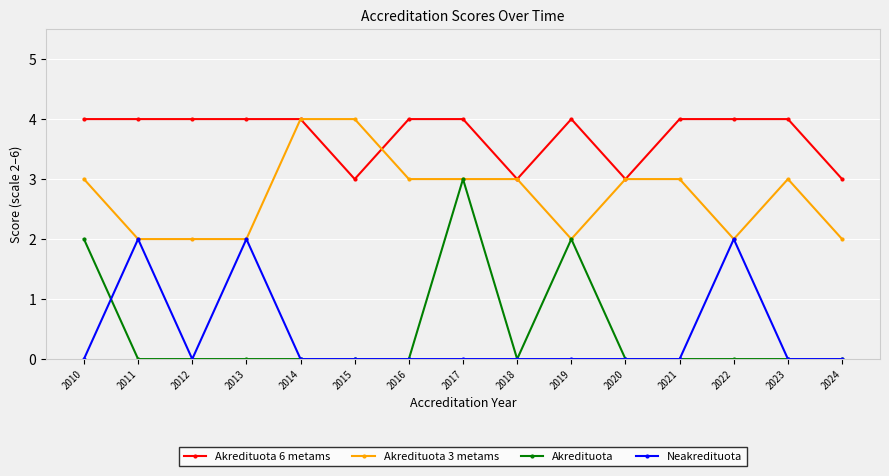

The value of Neakredituota at 2015 is -1. True or false?

False